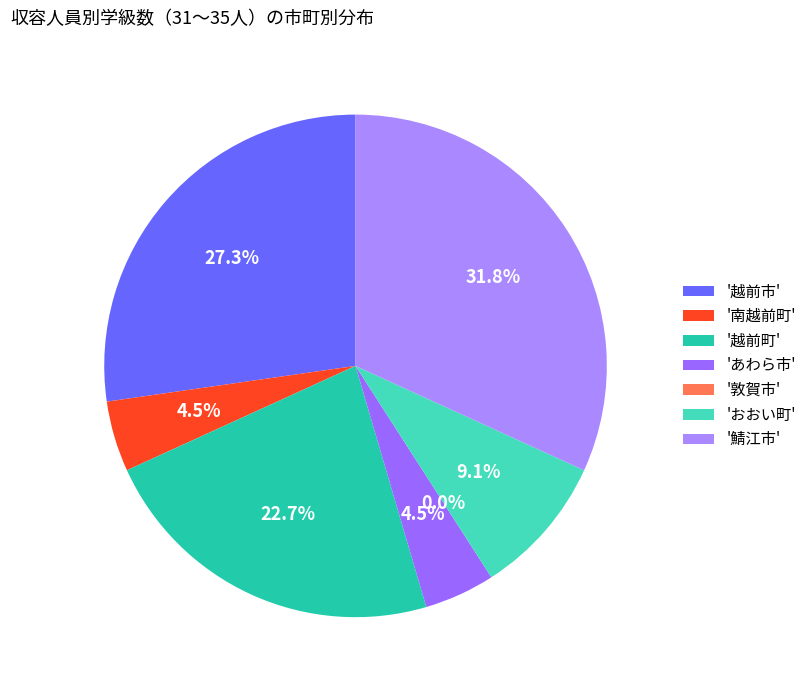

What percentage is the 越前町 slice, to the nearest percent?

23%